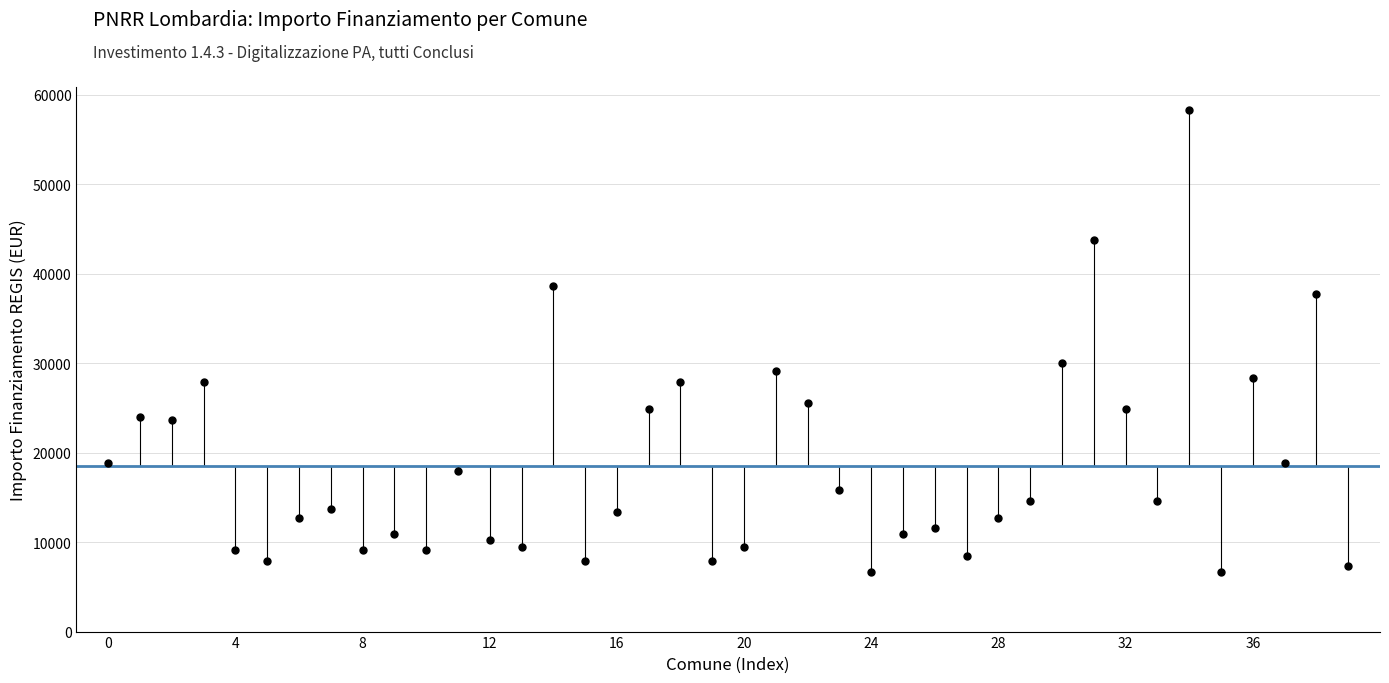

What Y value in the scatter plot is closest to 32474?

29995